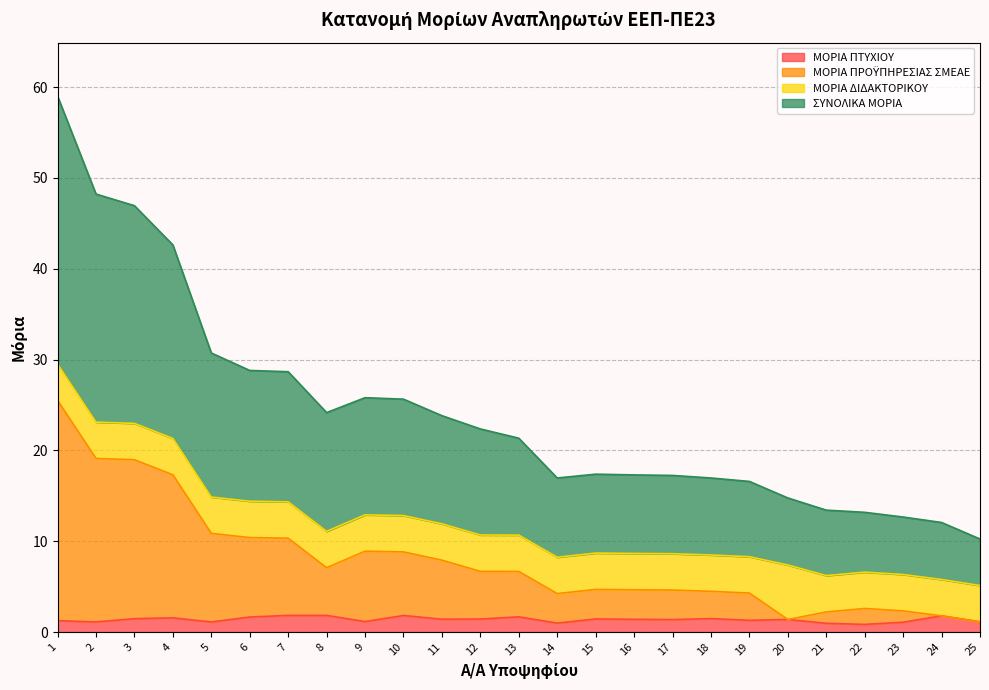

What is the difference between the ΜΟΡΙΑ ΠΡΟΫΠΗΡΕΣΙΑΣ ΣΜΕΑΕ values at 1 and 20?

24.1